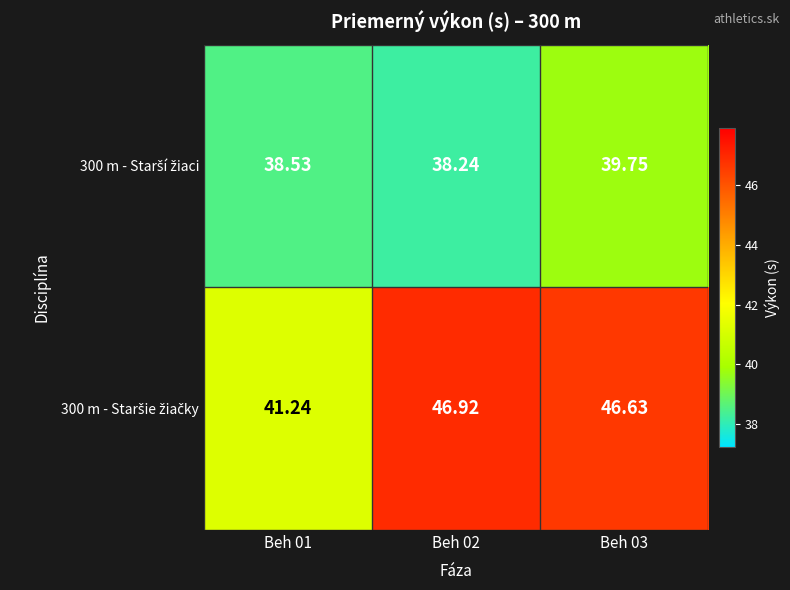

Count the number of categories in the chart.

3